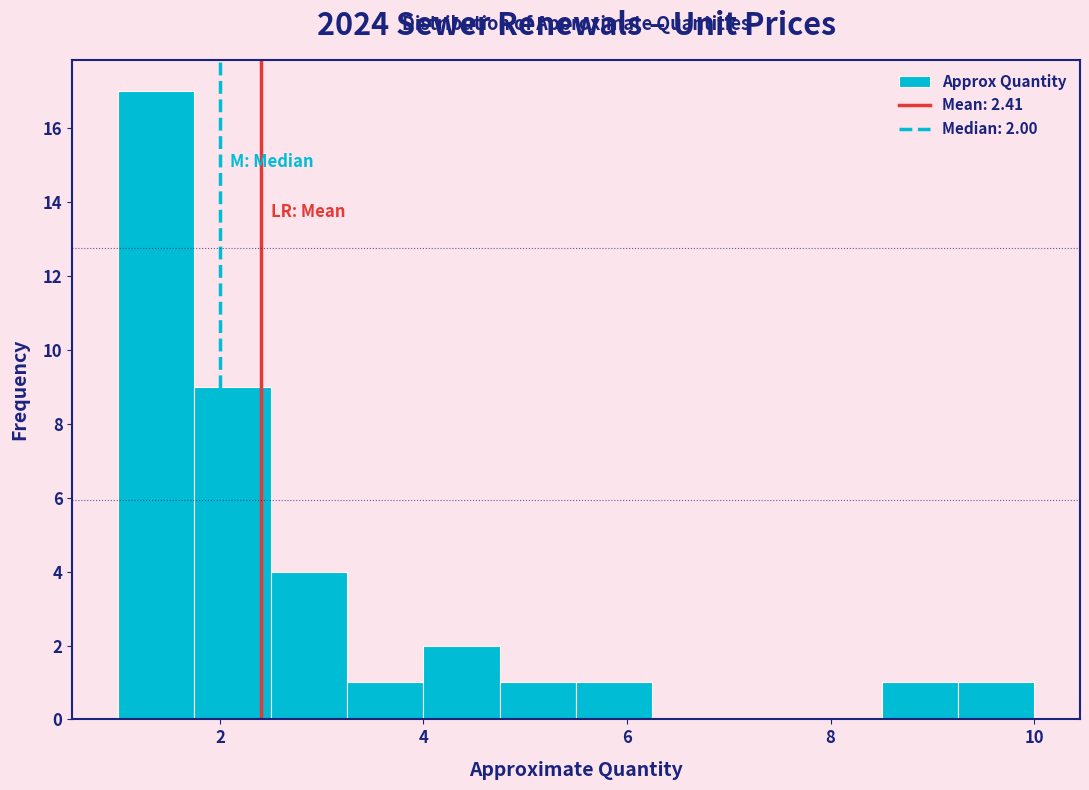

Read against the x-axis, roughly where is the centre of the tallest bar?

1.4